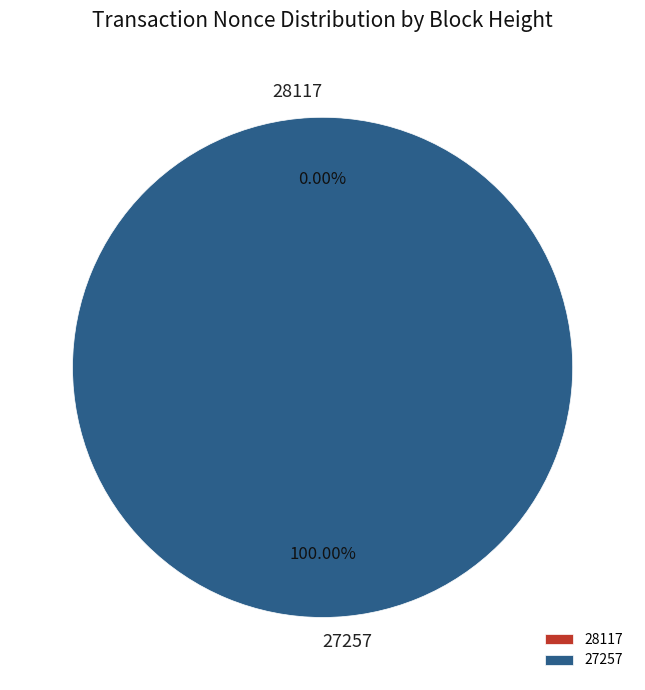

Does 27257 account for over 50% of the chart?

Yes